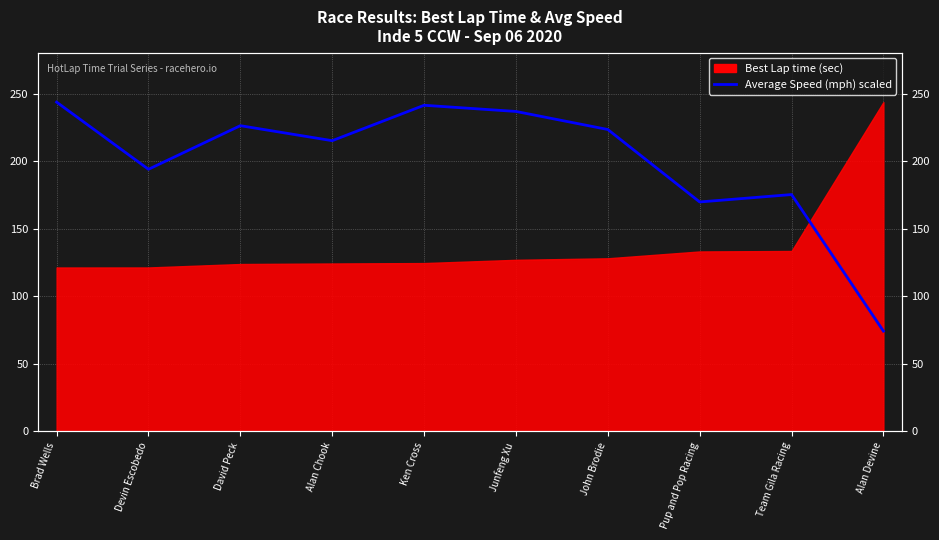

What is the sum of all values?

2000.3